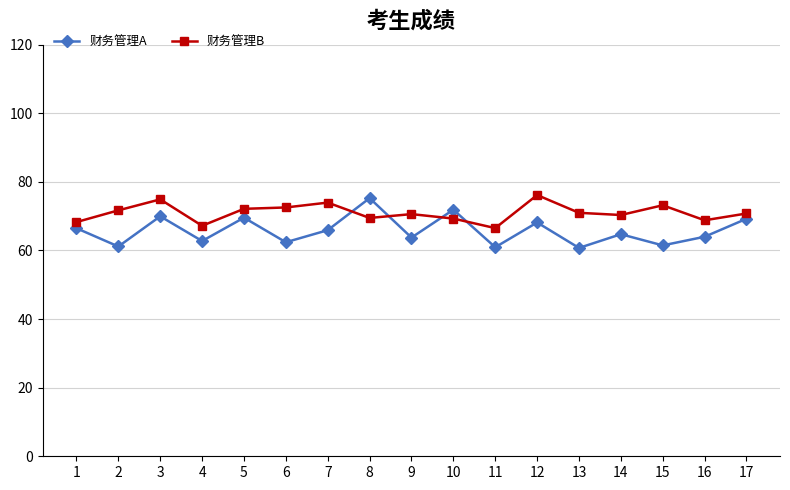

Is this an area chart (filled region under the line)?

No